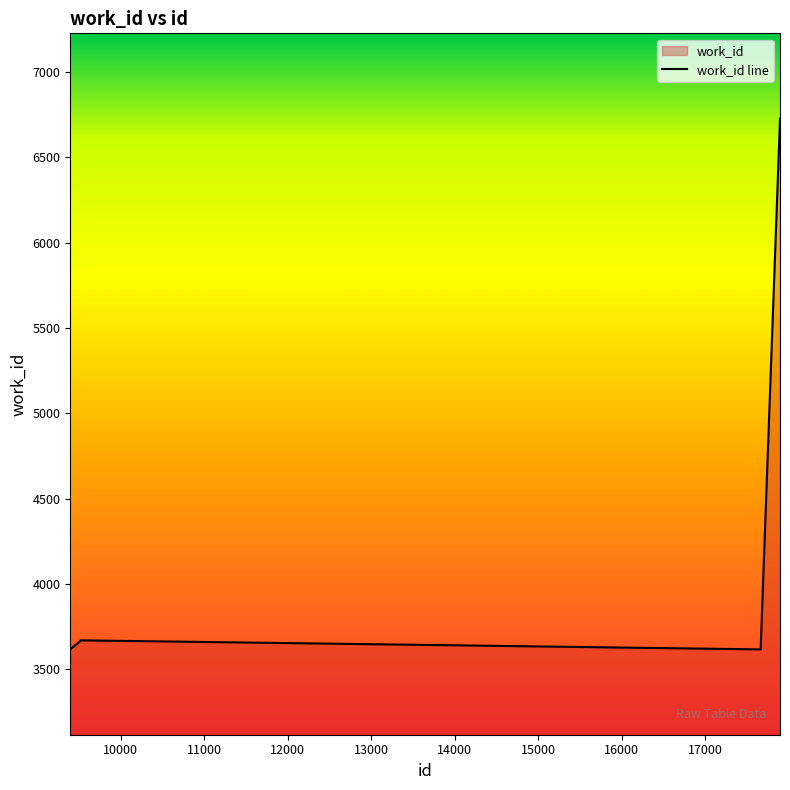

What is the difference between the values at 9510 and 9516?

4